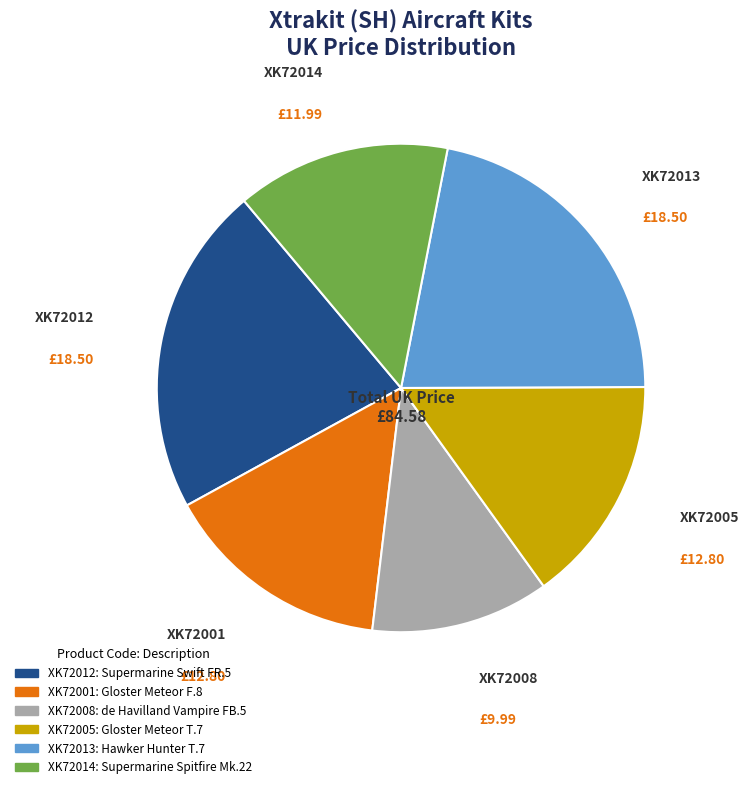

Is there a majority slice in this chart?

No